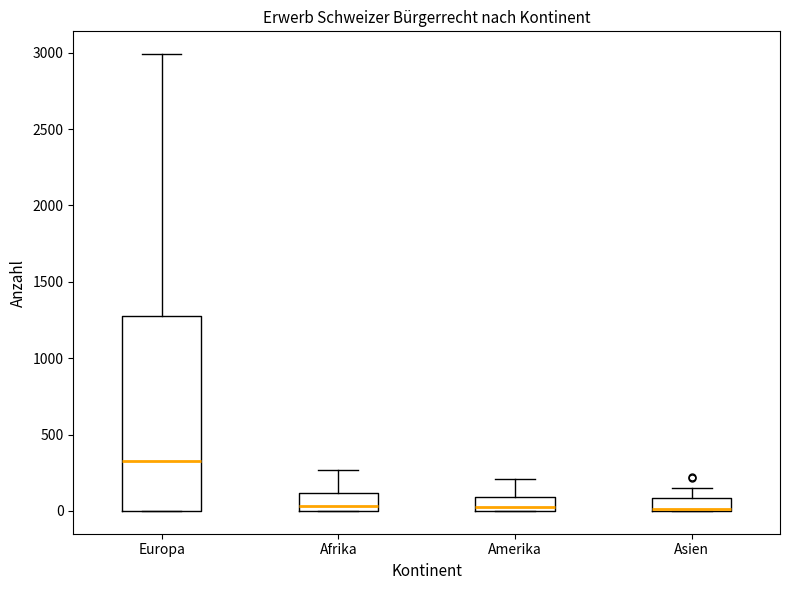

Where is the lower edge of the box for Asien on the y-axis? The values are not printed on the chart, so give them approximately, as read against the axis.

0